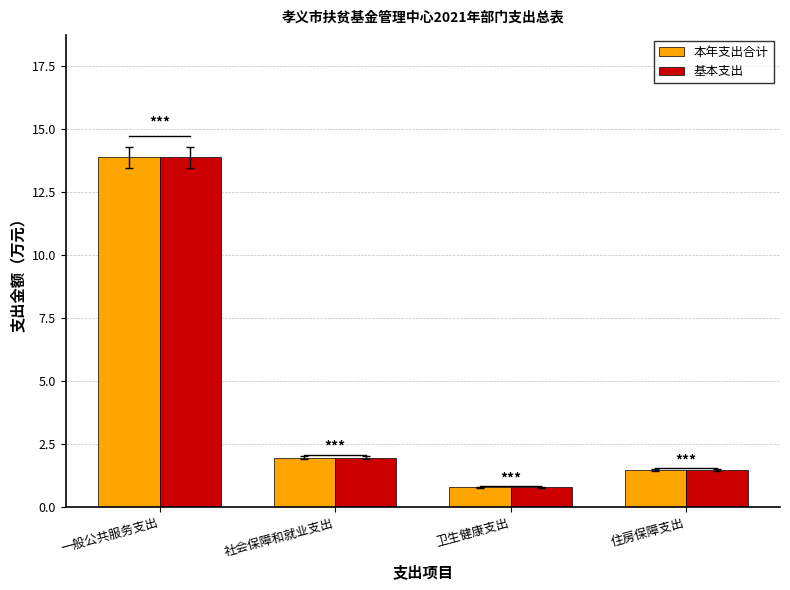

Where is 本年支出合计 nearest to the value 7?

社会保障和就业支出